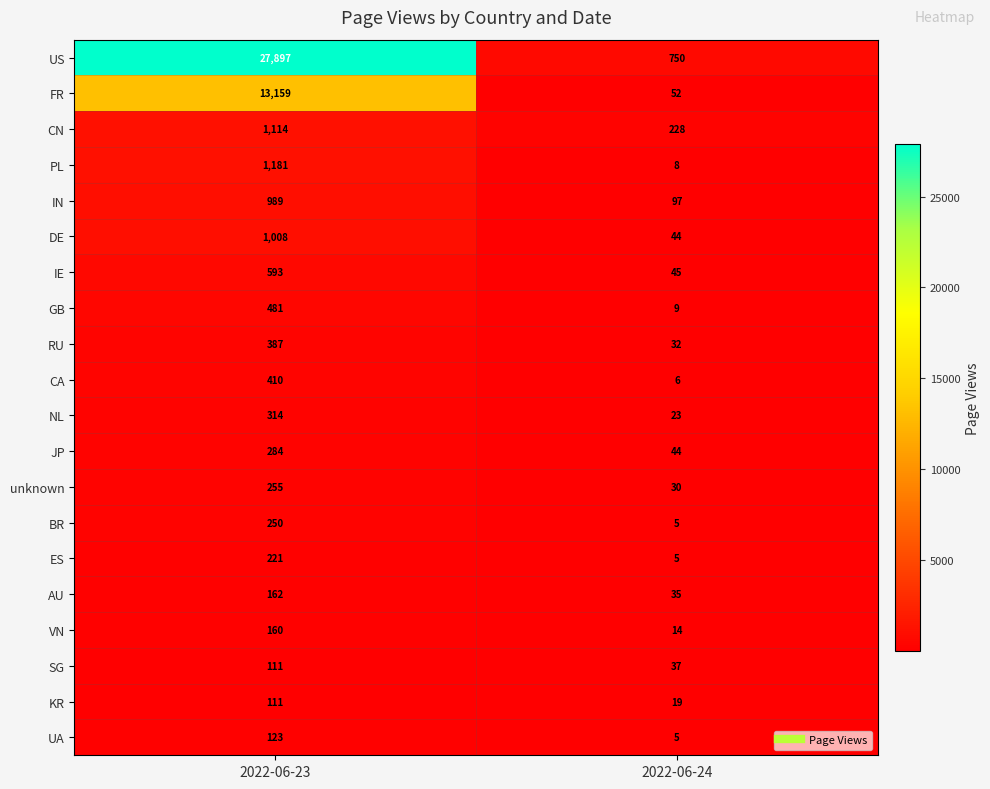

The value of unknown at 2022-06-23 is 255. True or false?

True